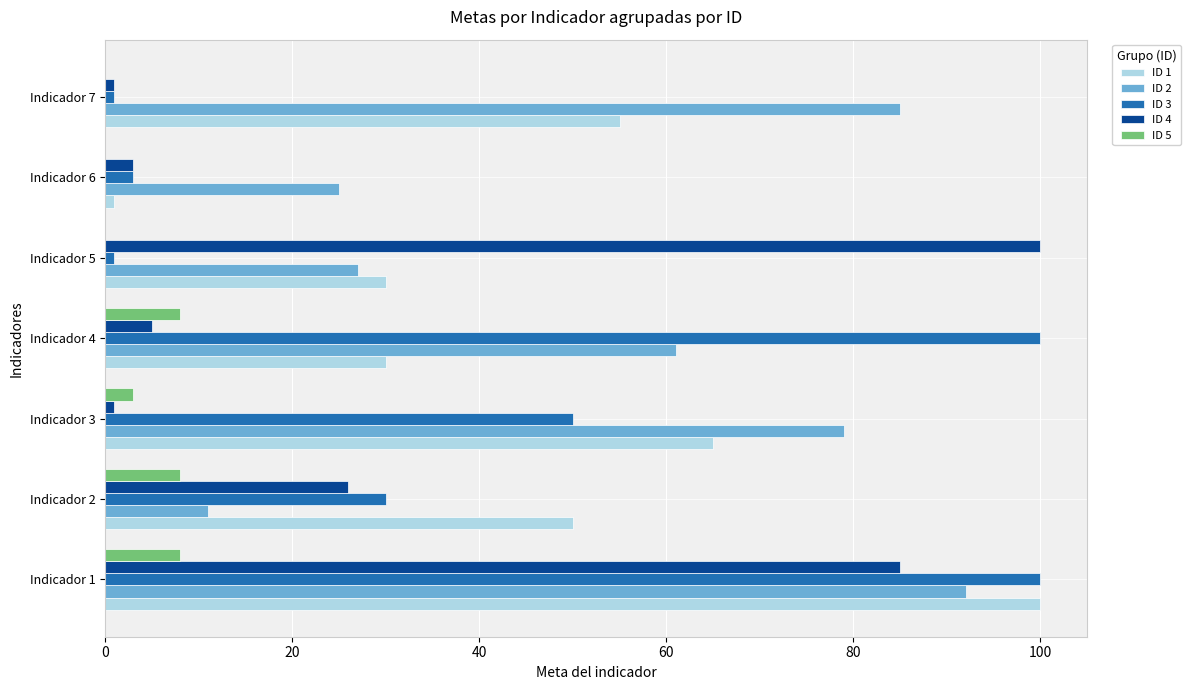

The ID 2 series shows 25 at Indicador 6. True or false?

True